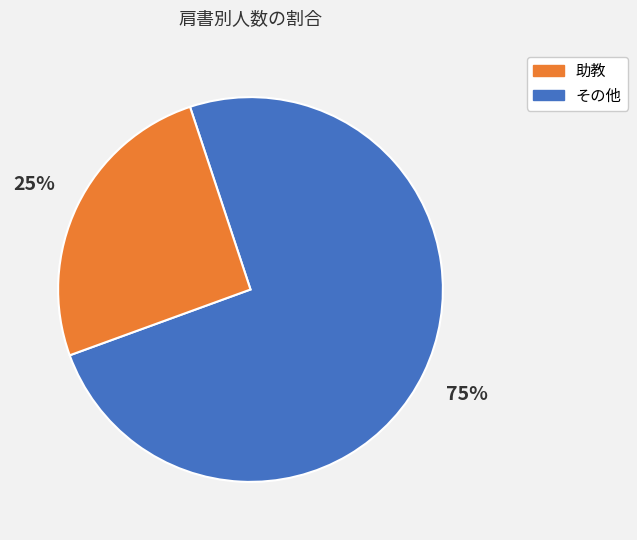

How many segments does this pie chart have?

2